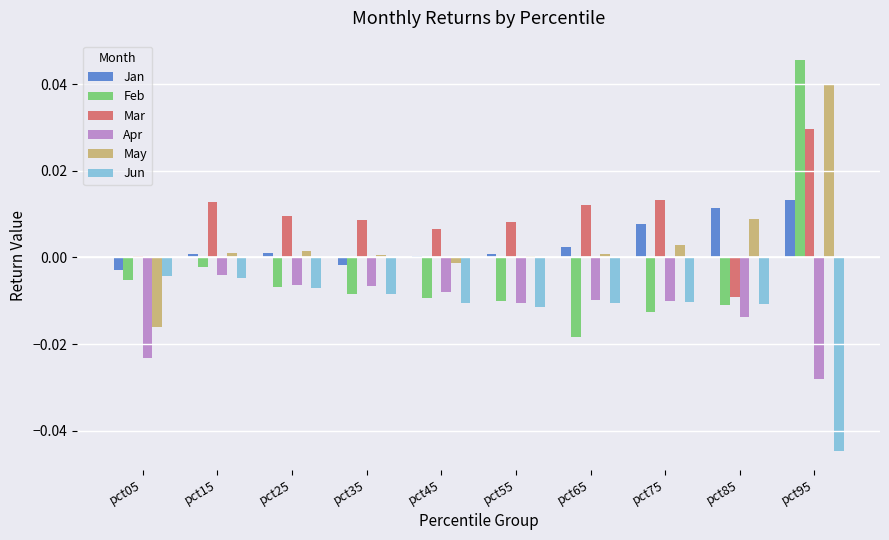

Which series has the largest total across all categories?

Mar